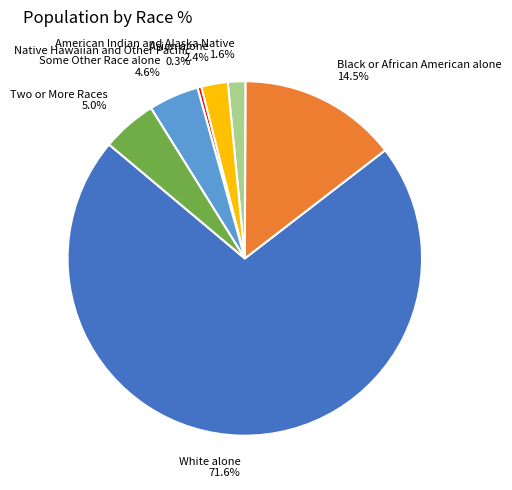

What is the total percentage of Asian alone and Black or African American alone?

16.9%